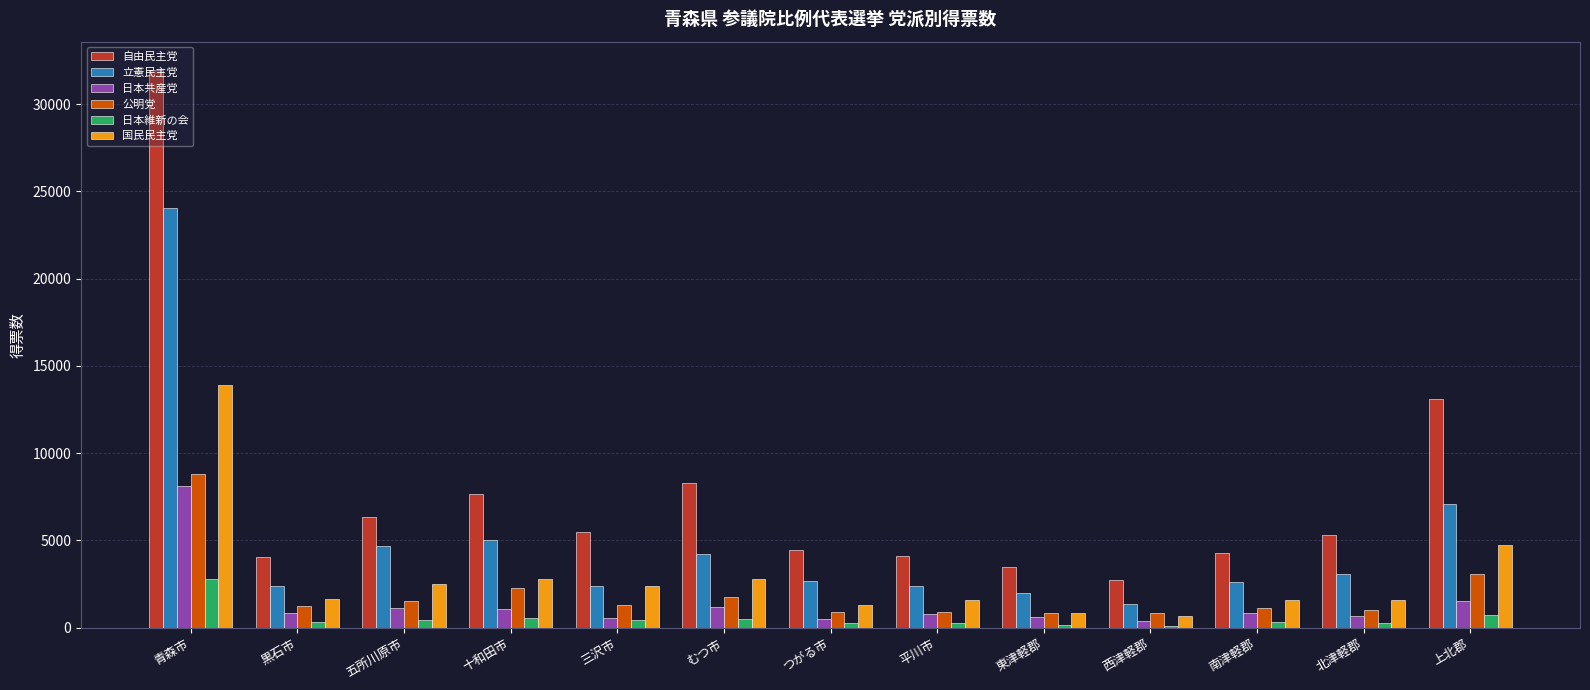

What is the maximum value for 日本共産党?

8122.7